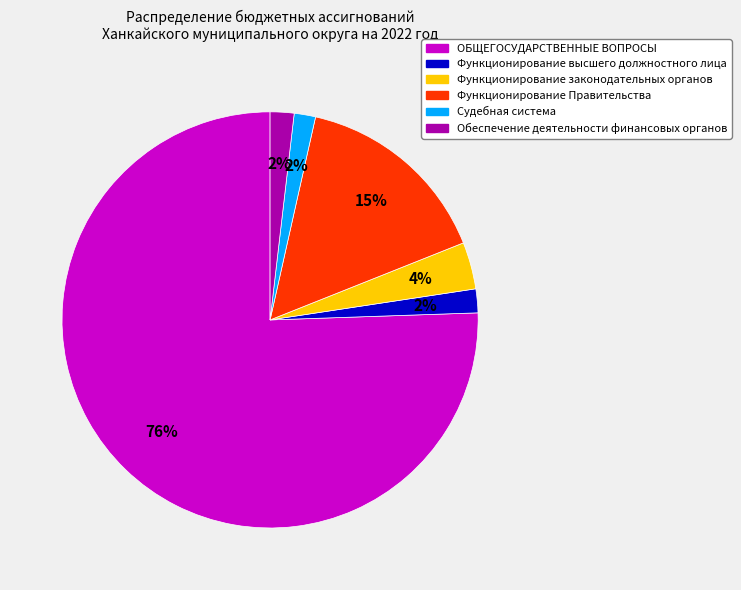

Does Функционирование Правительства represent more than half of the total?

No